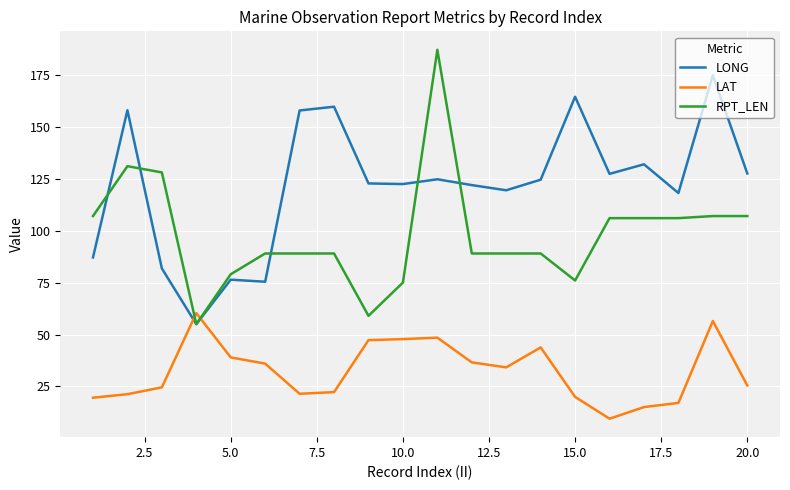

Rank the series by their maximum value, from lowest to highest.

LAT, LONG, RPT_LEN